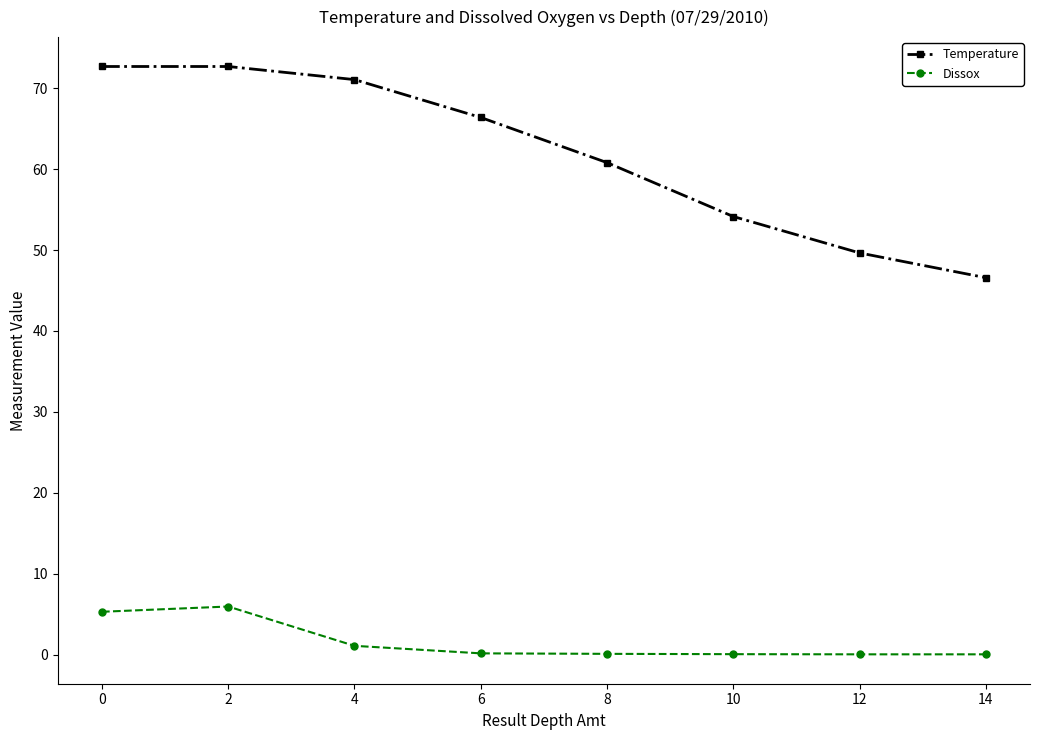

What are all the series names shown in the legend?

Temperature, Dissox